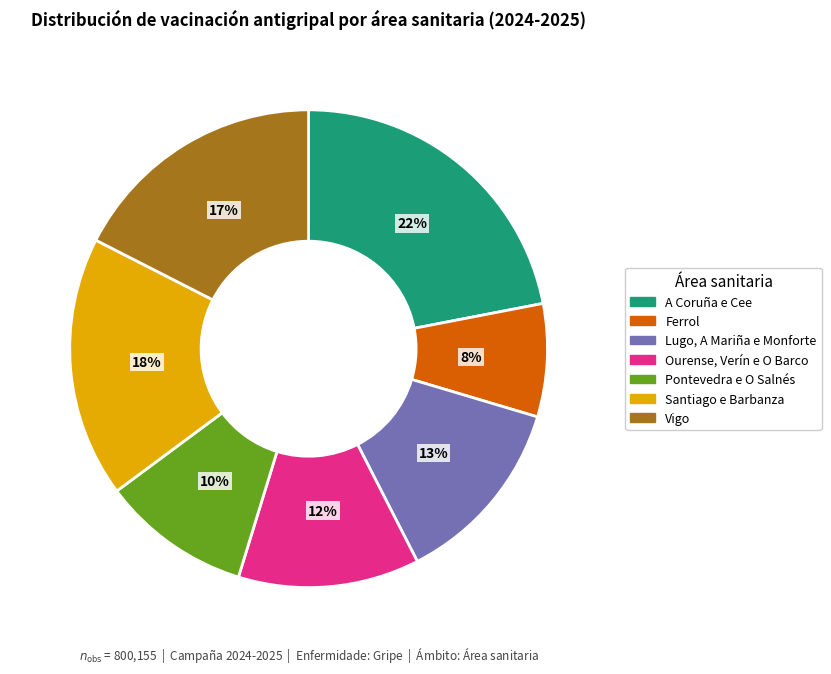

Rank the categories by value from lowest to highest.

Ferrol, Pontevedra e O Salnés, Ourense, Verín e O Barco, Lugo, A Mariña e Monforte, Vigo, Santiago e Barbanza, A Coruña e Cee